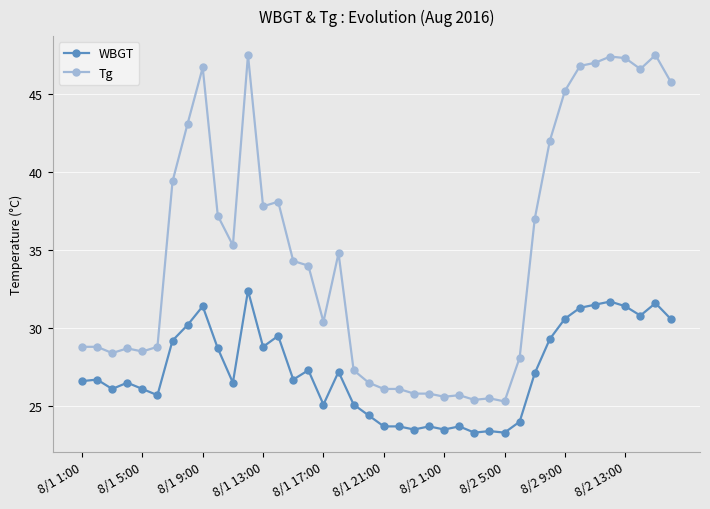

What is the difference between the maximum and minimum values in the WBGT series?

9.1